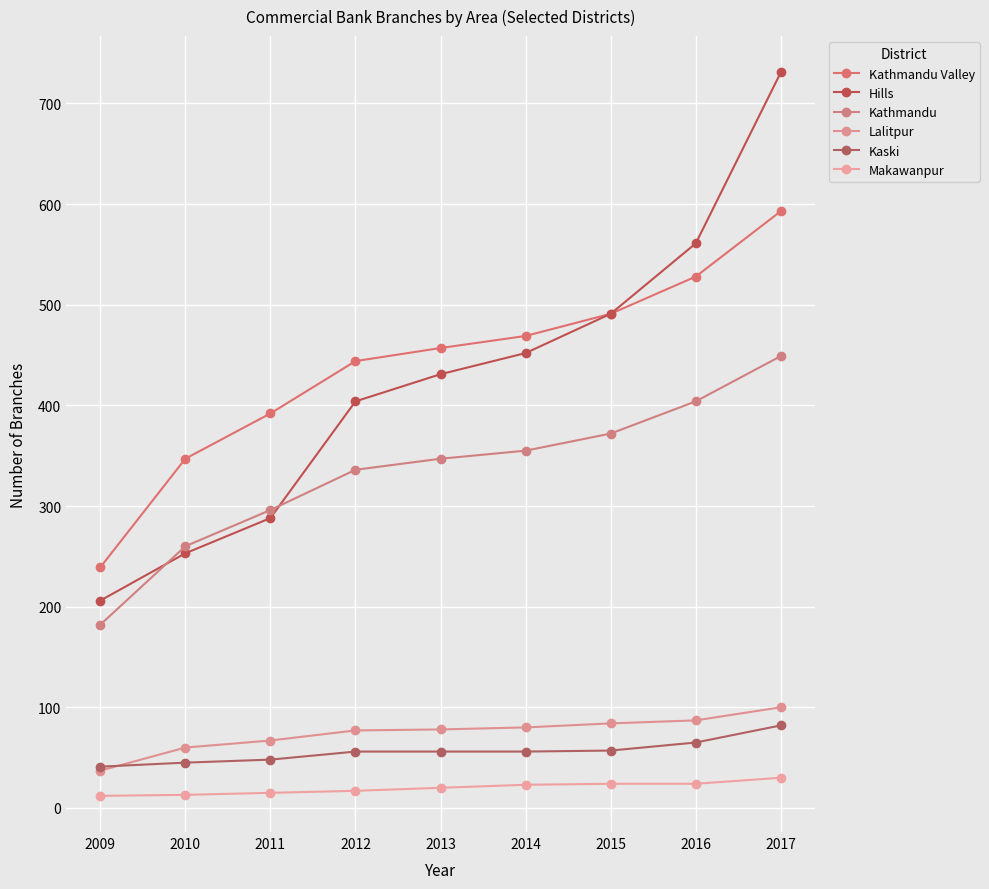

List the labels in order of Hills value, largest first.

2017, 2016, 2015, 2014, 2013, 2012, 2011, 2010, 2009